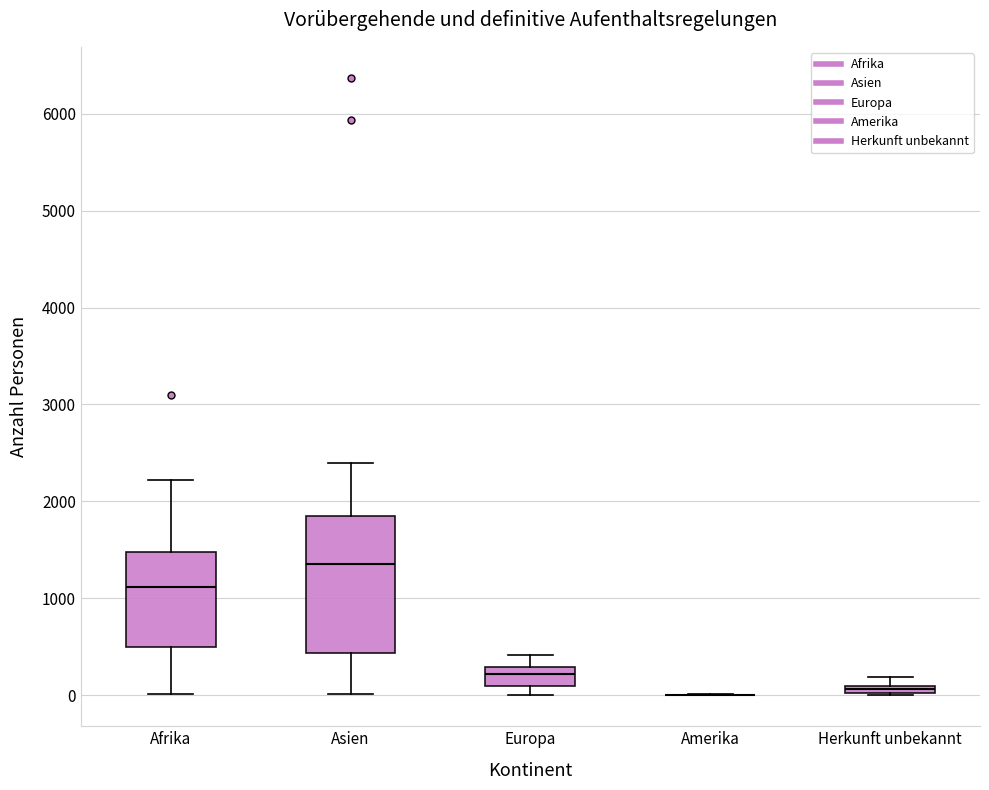

Where is the upper edge of the box for Herkunft unbekannt on the y-axis? The values are not printed on the chart, so give them approximately, as read against the axis.

100